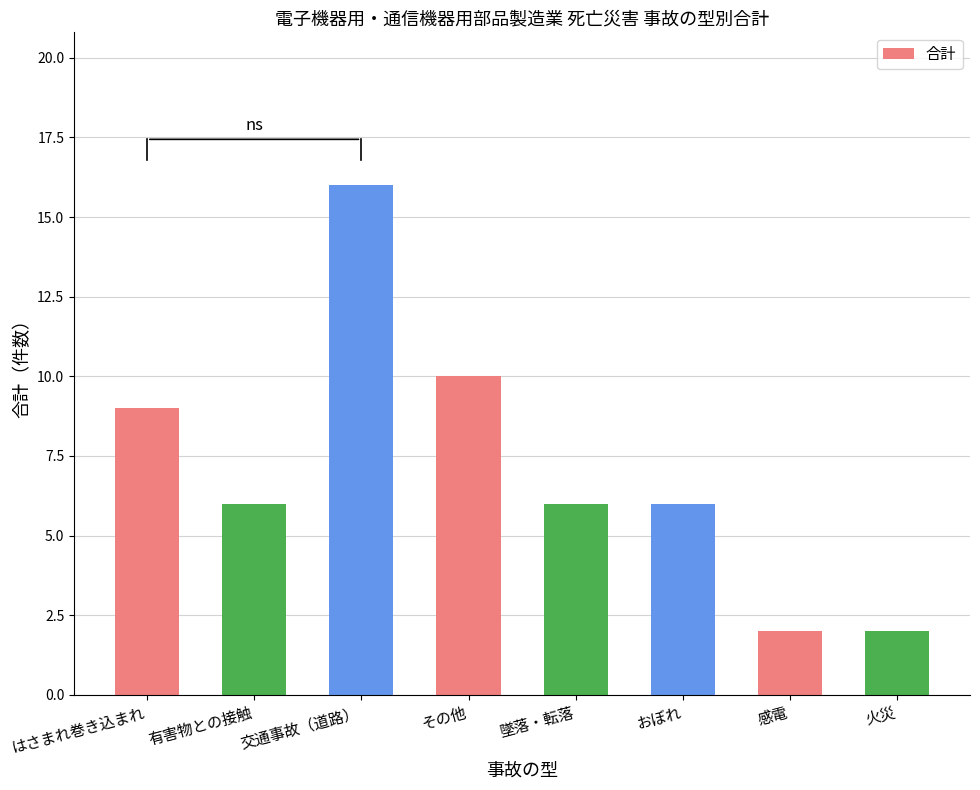

Reading right to left, what are all the values shown in this chart?

2	2	6	6	10	16	6	9